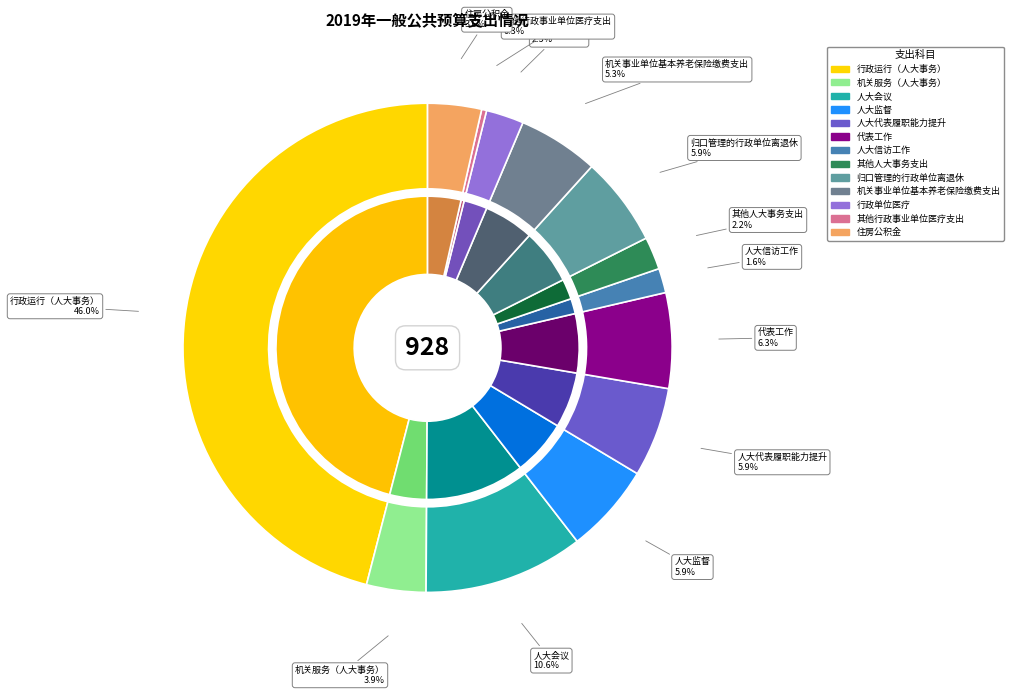

To the nearest percent, what is the difference between the 人大信访工作 and 住房公积金 slice percentages?

2%